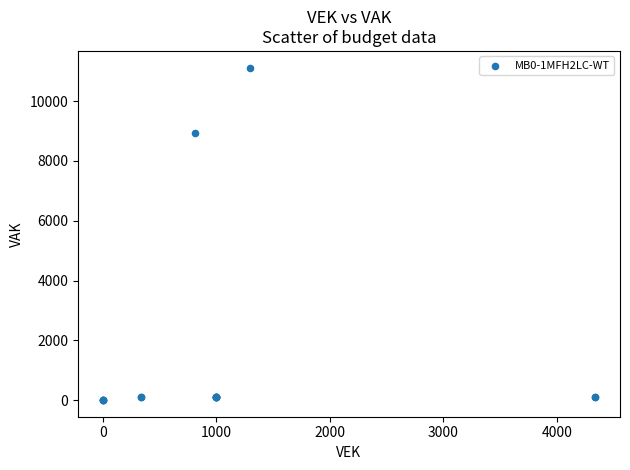

What Y value in the scatter plot is closest to 5561?

8932